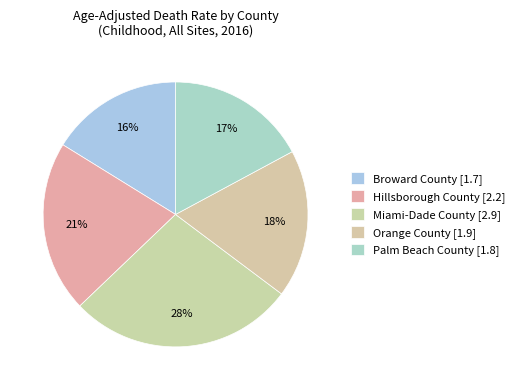

Does Orange County [1.9] account for over 50% of the chart?

No